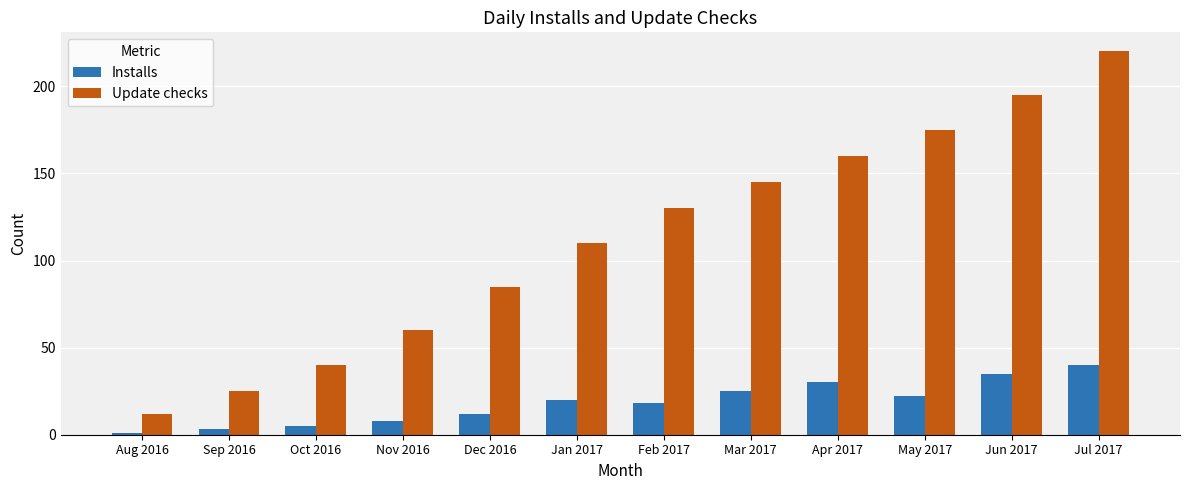

What is the total value across all series at Jun 2017?

230